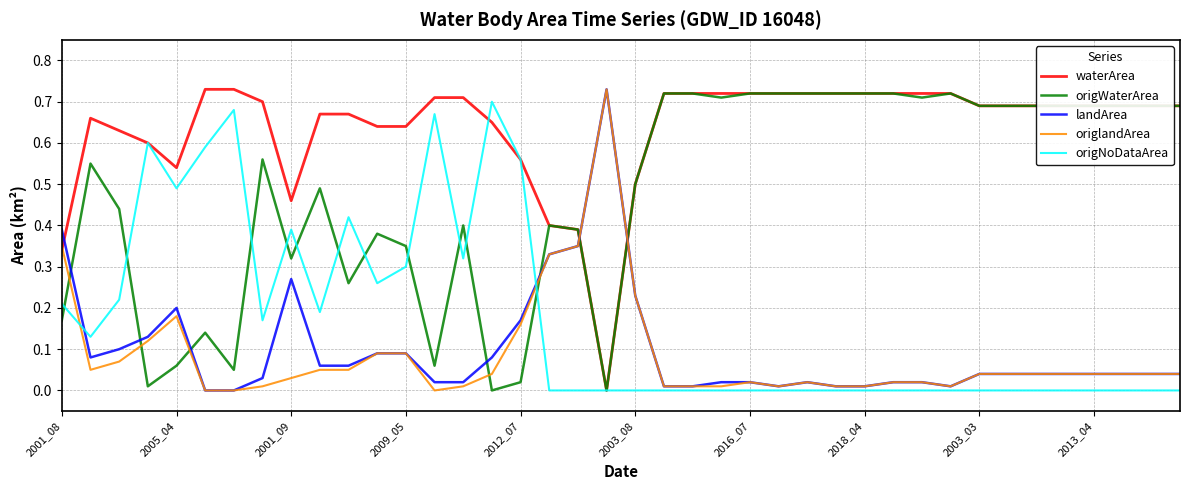

What are all the series names shown in the legend?

waterArea, origWaterArea, landArea, origlandArea, origNoDataArea